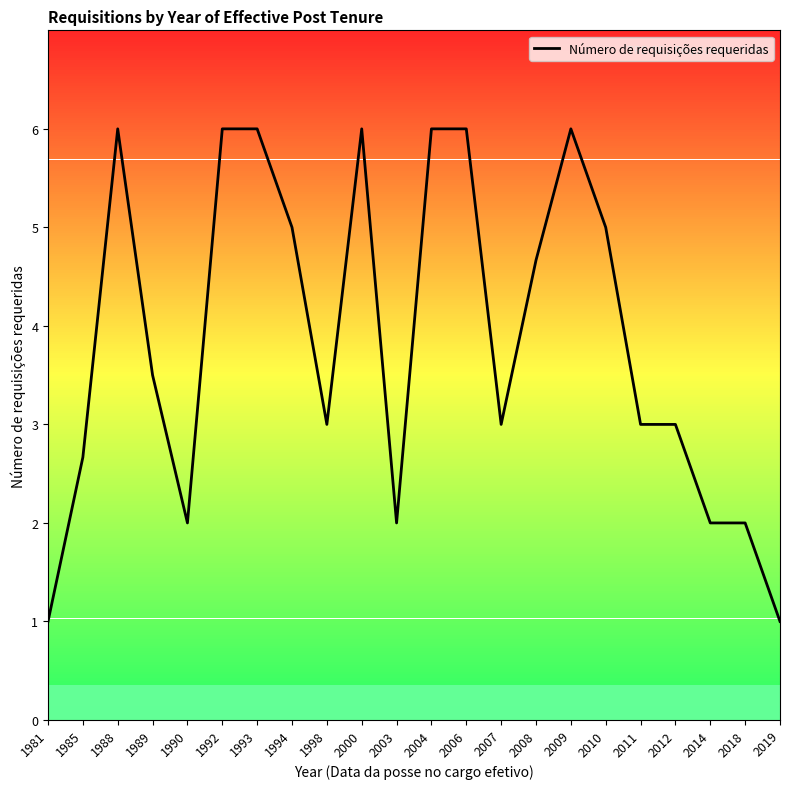

Reading left to right, extract all data points from this chart.

1981=1.0	1985=2.7	1988=6.0	1989=3.5	1990=2.0	1992=6.0	1993=6.0	1994=5.0	1998=3.0	2000=6.0	2003=2.0	2004=6.0	2006=6.0	2007=3.0	2008=4.7	2009=6.0	2010=5.0	2011=3.0	2012=3.0	2014=2.0	2018=2.0	2019=1.0